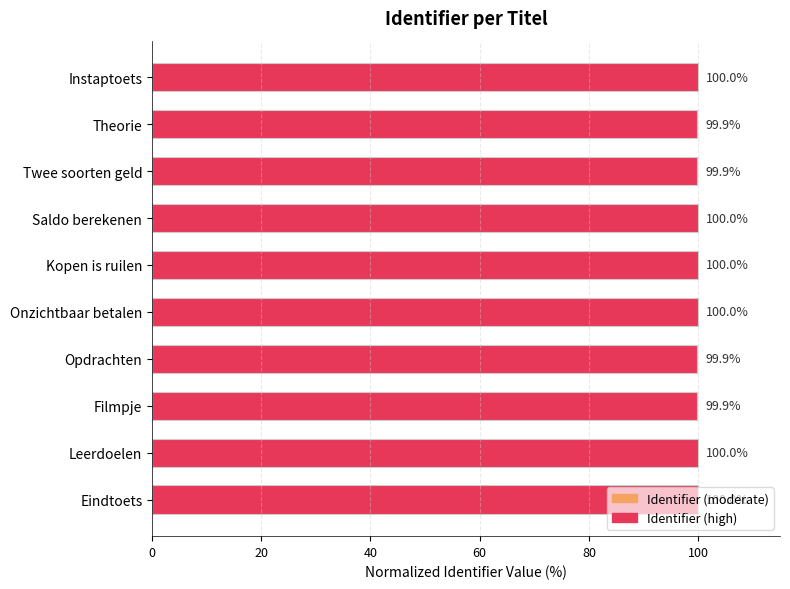

Is it true that the value at Instaptoets is 100.0?

True